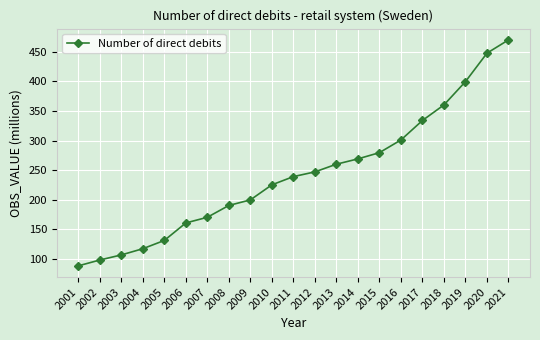

Is this an area chart (filled region under the line)?

No